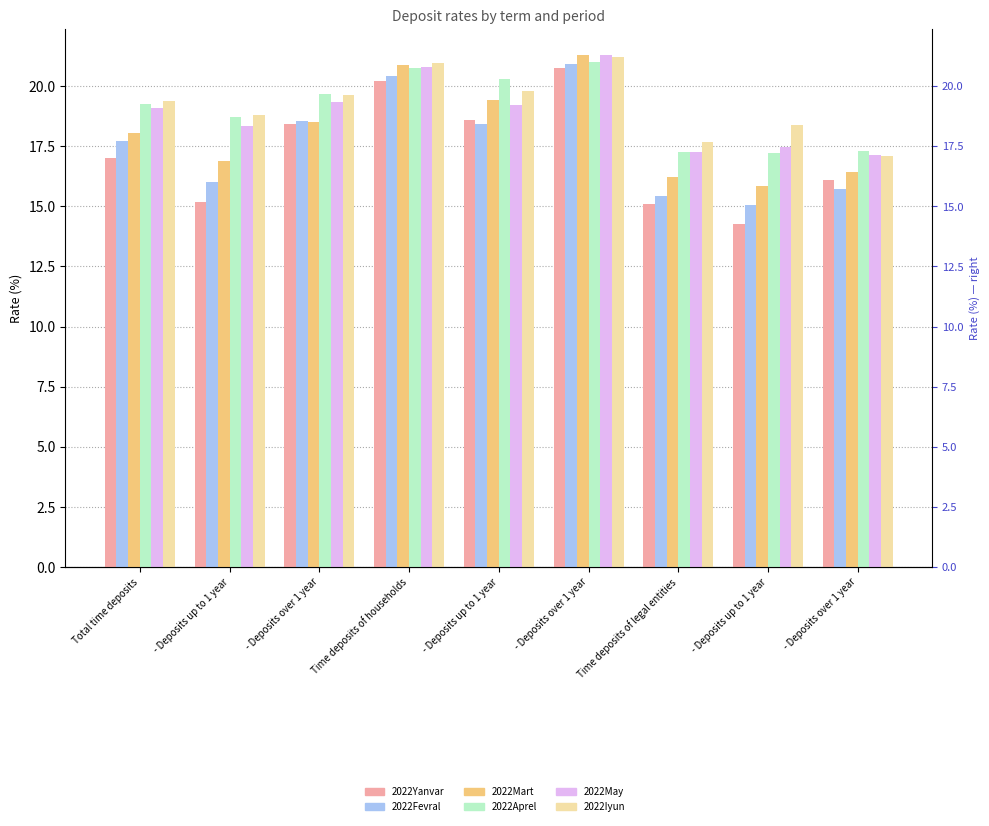

Is it true that 2022Mart equals 27.2 at Time deposits of households?

False